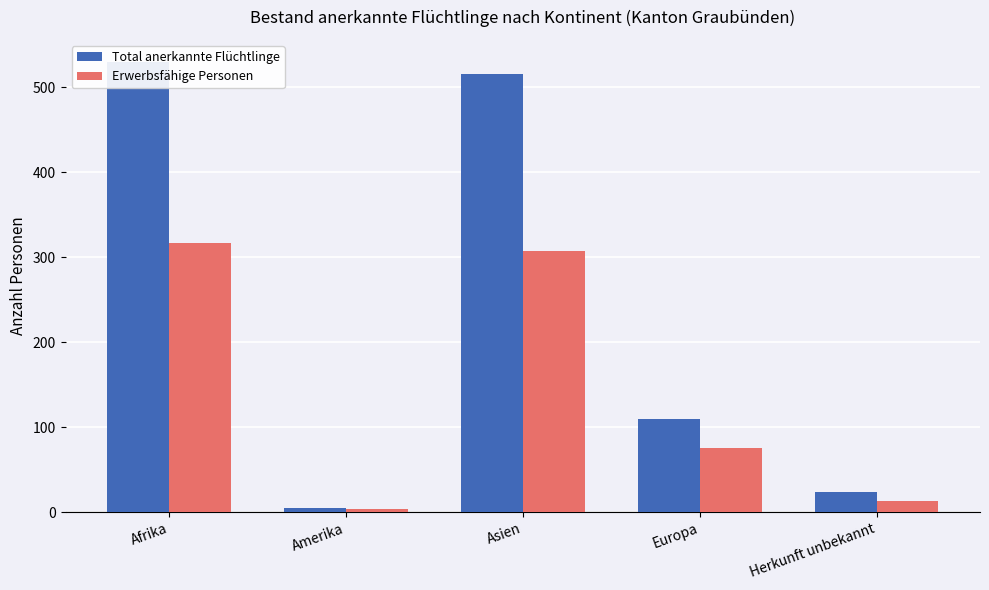

How many groups of bars are there?

5